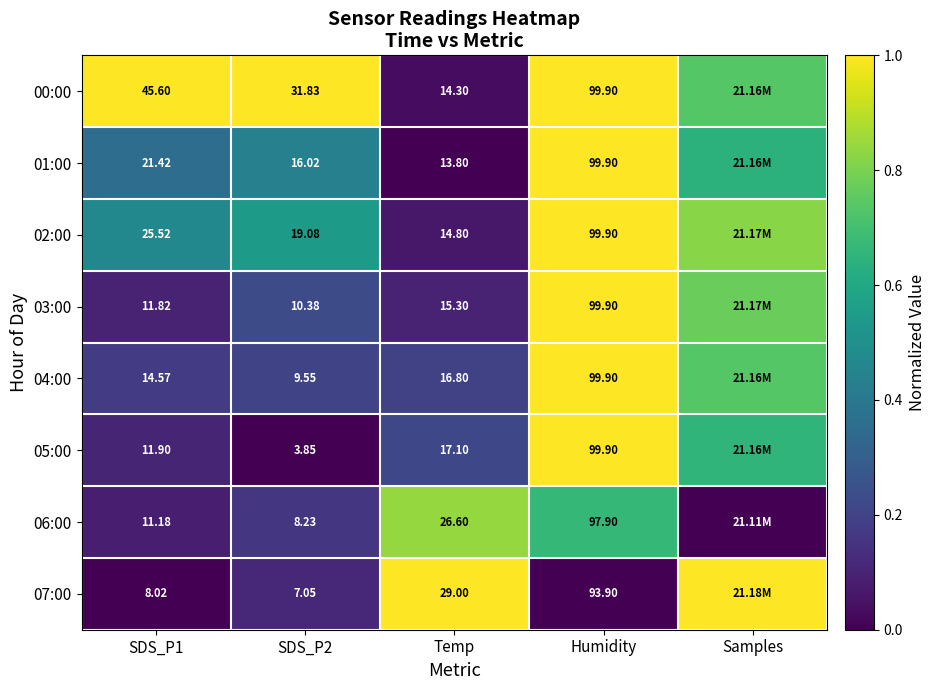

Which has a higher value, SDS_P2 or SDS_P1?

SDS_P1